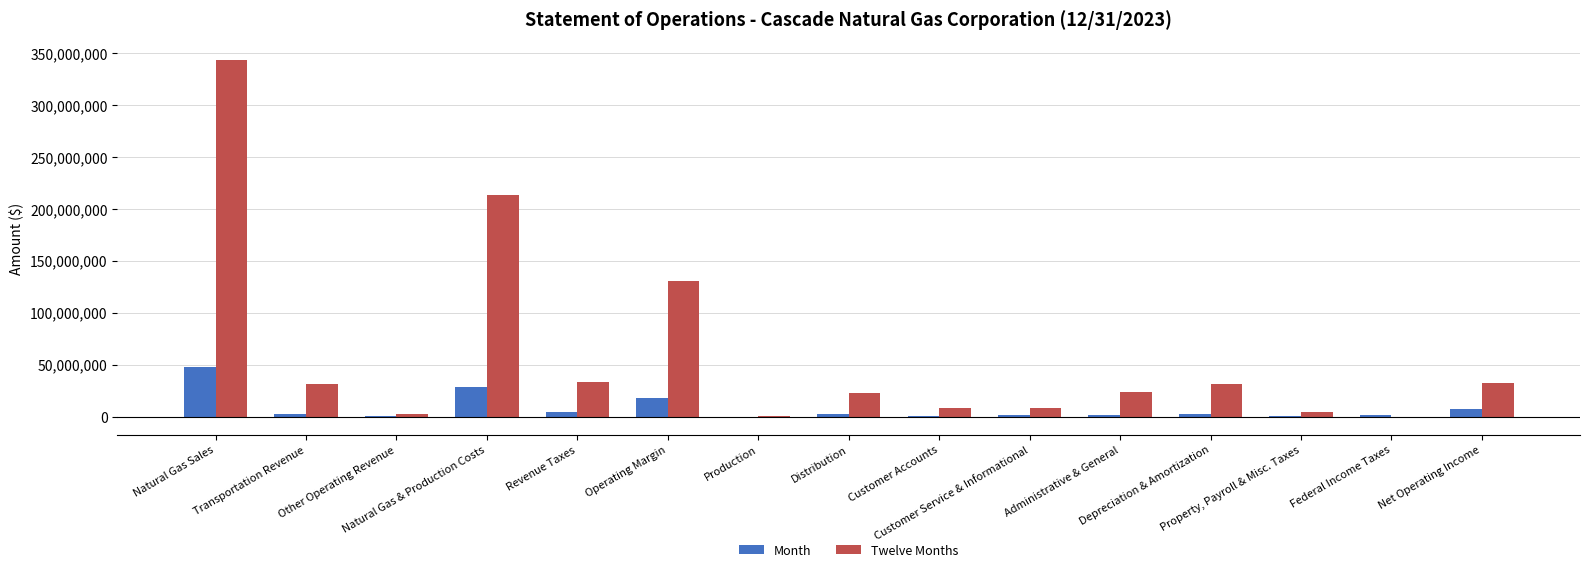

At which category does the chart reach its peak across all series?

Natural Gas Sales